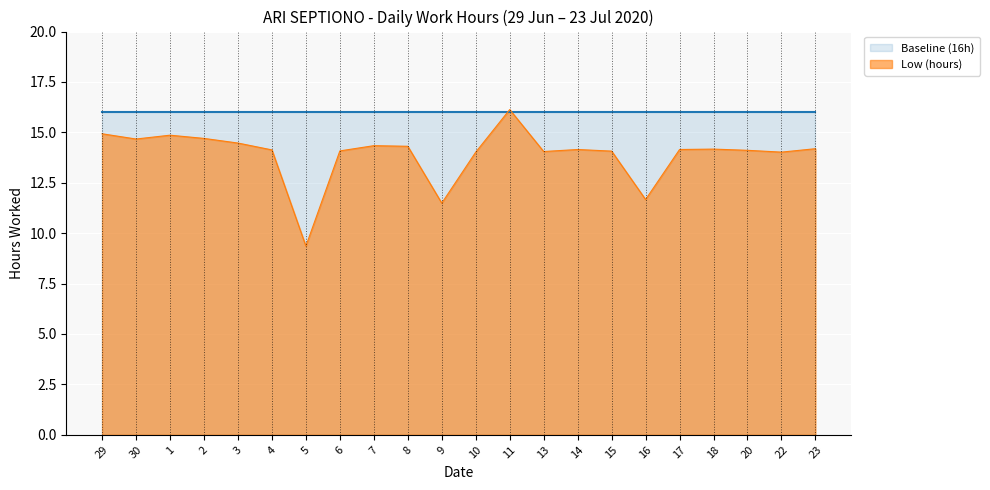

Between 11 and 23, which series saw the biggest shift?

Low (hours)